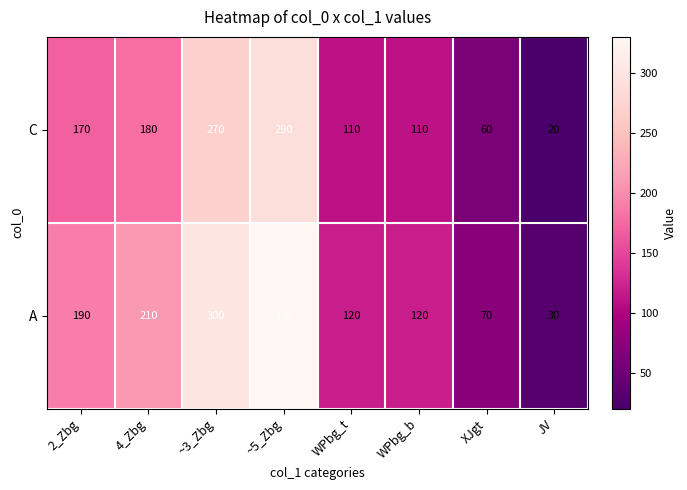

What is the difference between the C values at ~3_Zbg and 4_Zbg?

90